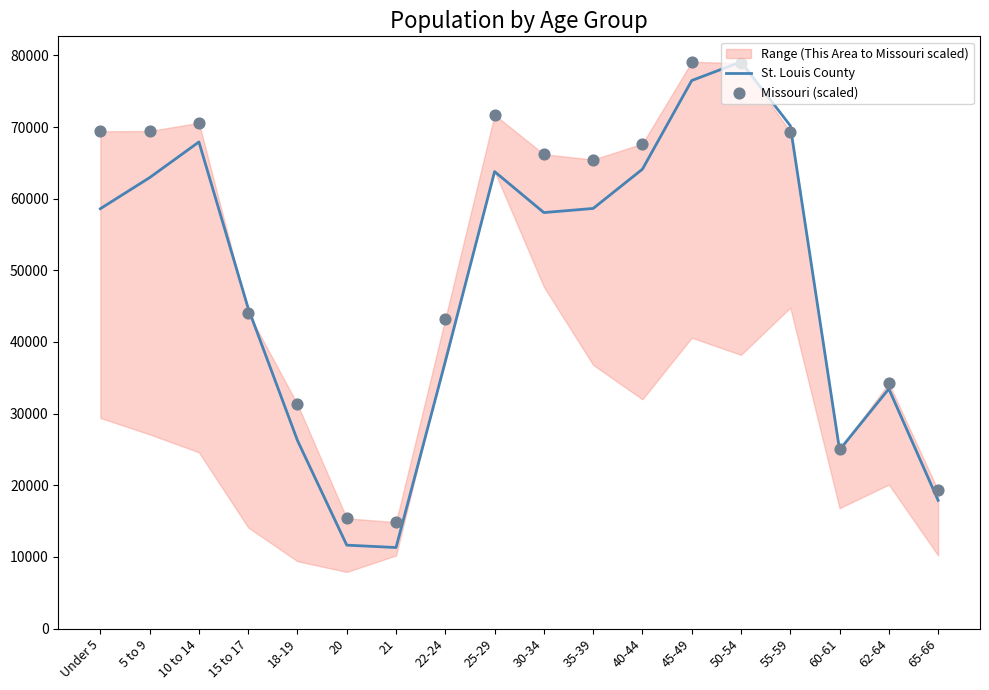

Which series has the largest total across all categories?

Missouri (scaled)